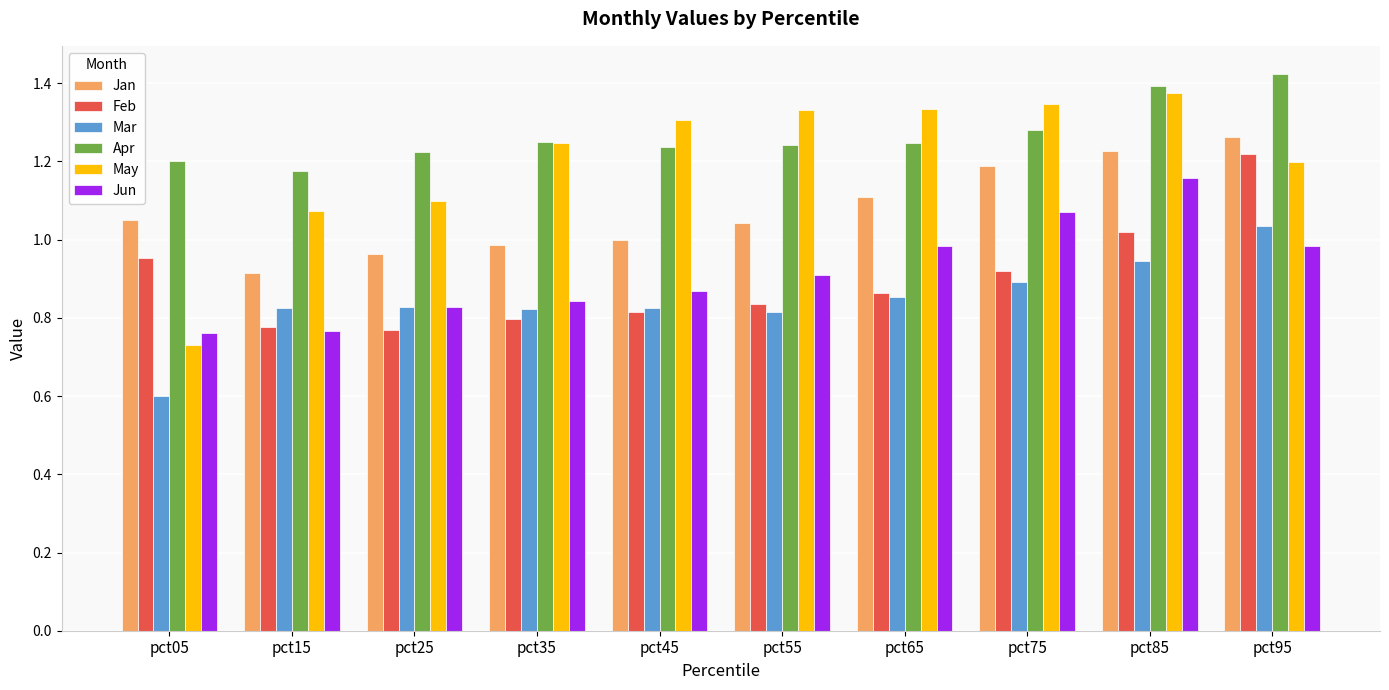

Which series has the largest range (max minus min)?

May